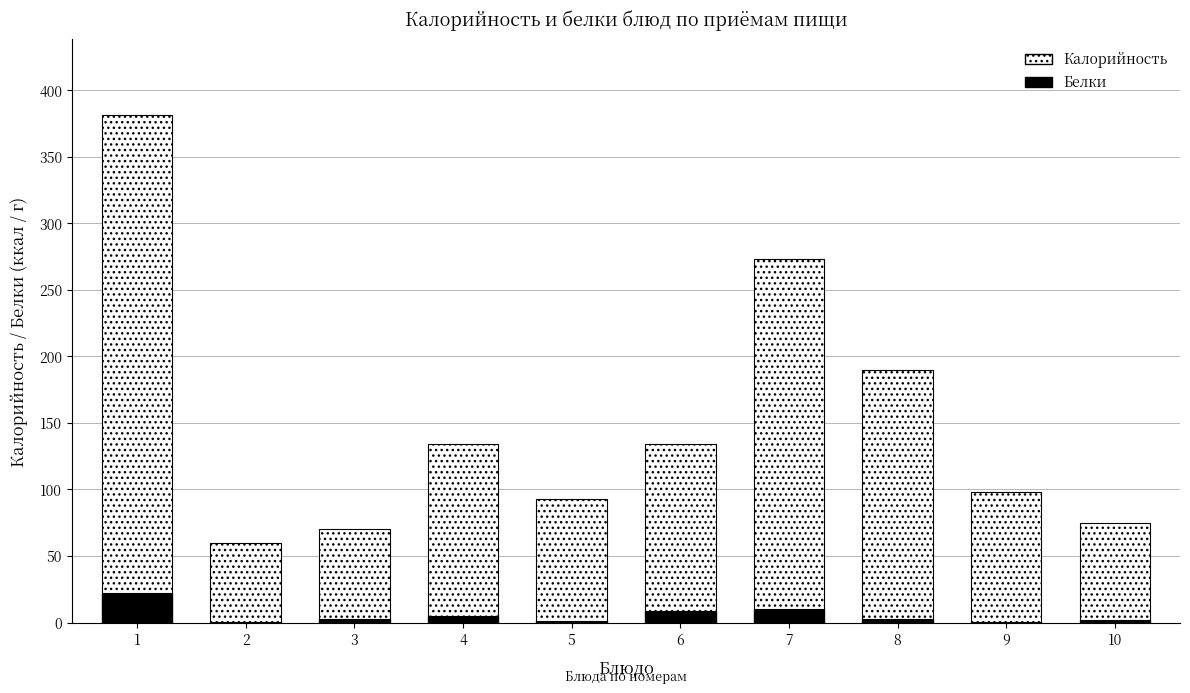

What is the sum of all Белки values?

55.0